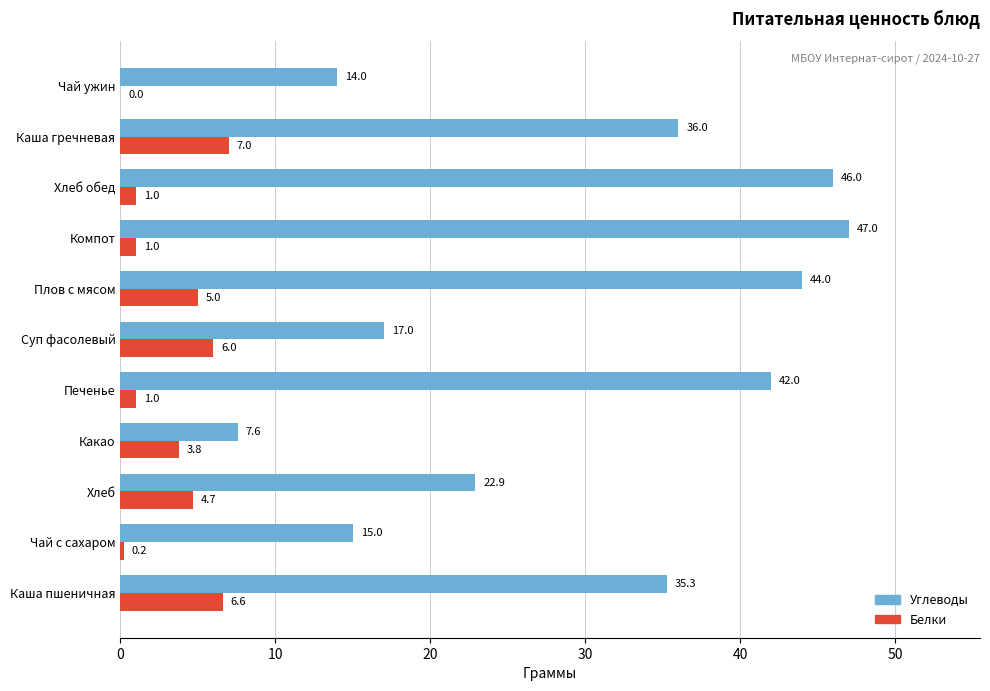

Is the value of Белки at Каша гречневая greater than the value of Углеводы at Каша гречневая?

No